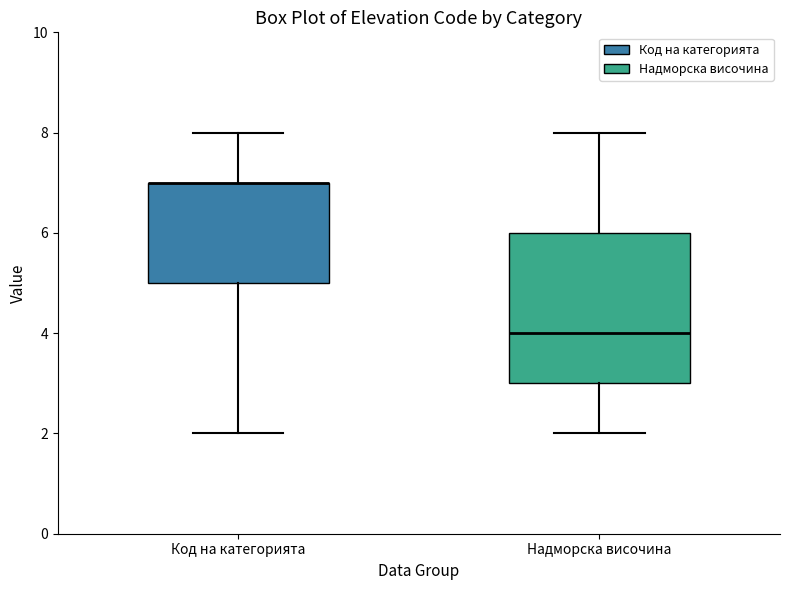

Where does the upper whisker of the box for Код на категорията end on the y-axis? The values are not printed on the chart, so give them approximately, as read against the axis.

8